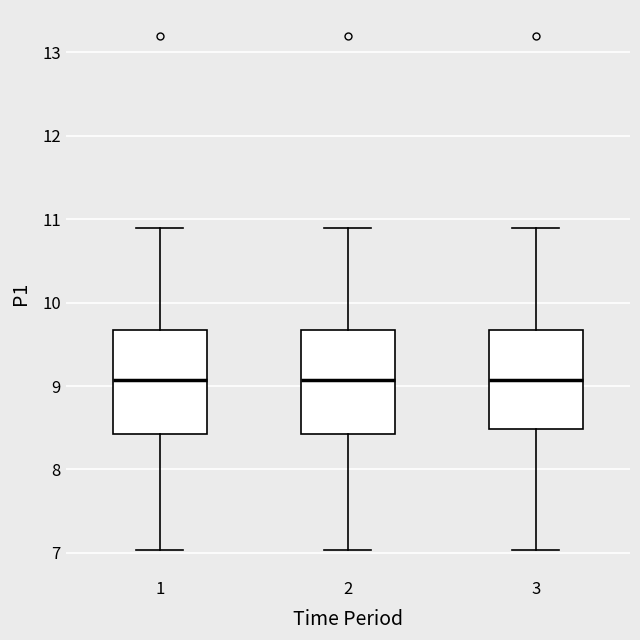

Where does the median line of the box at x = 1 sit on the y-axis? The values are not printed on the chart, so give them approximately, as read against the axis.

9.1